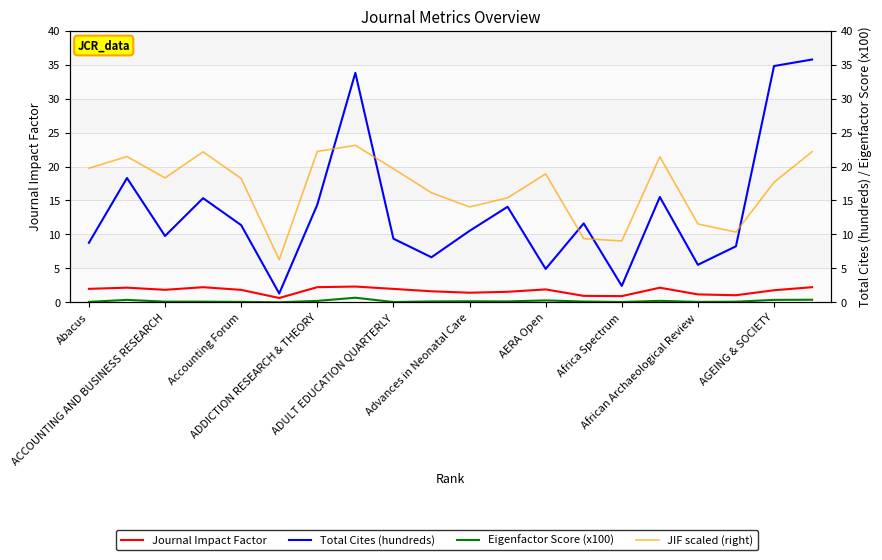

Is it true that JIF scaled (right) equals 9.4 at 13?

True